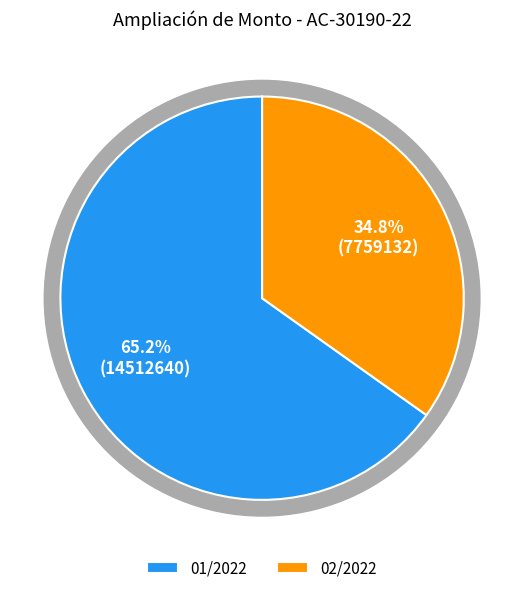

True or false: 01/2022 accounts for 77% of the total.

False